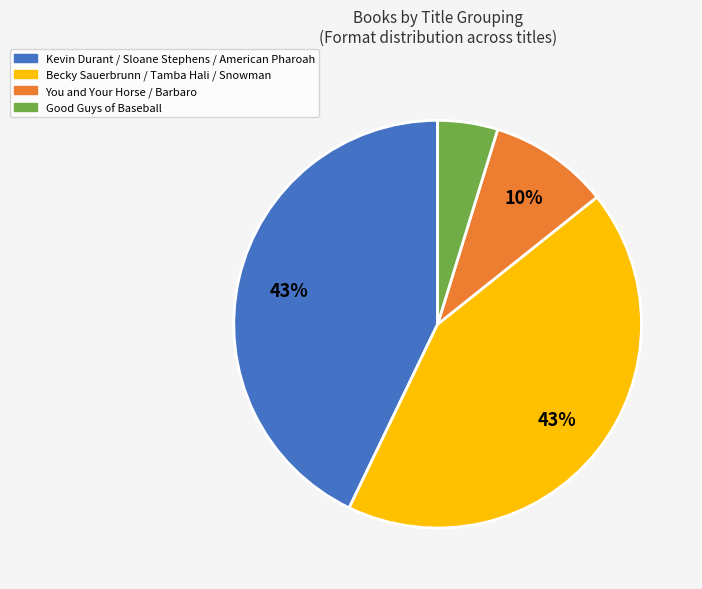

To the nearest percent, what is the difference between the largest and smallest slice percentages?

38%